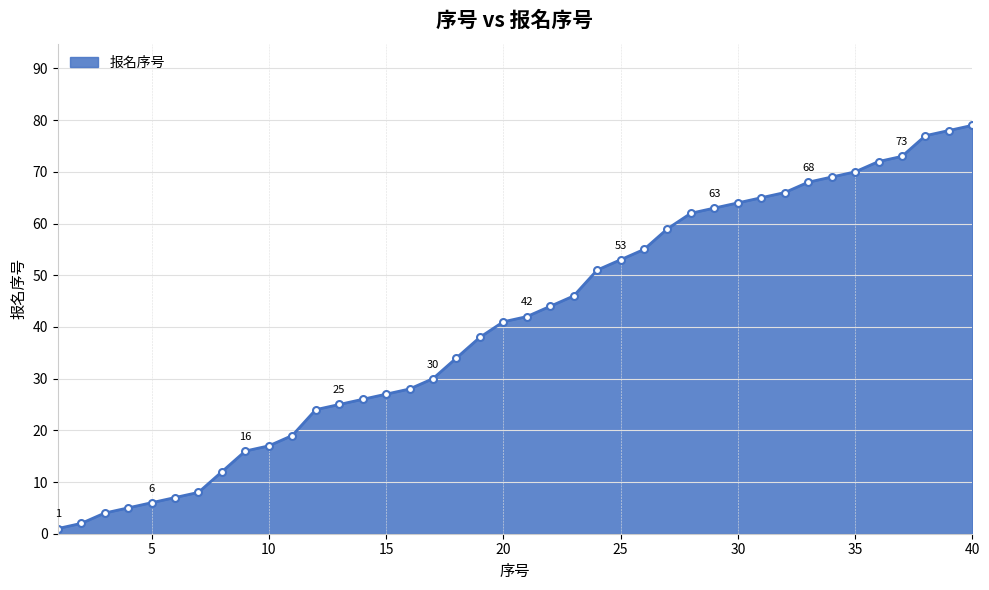

What is the difference between the second highest and minimum values?

77